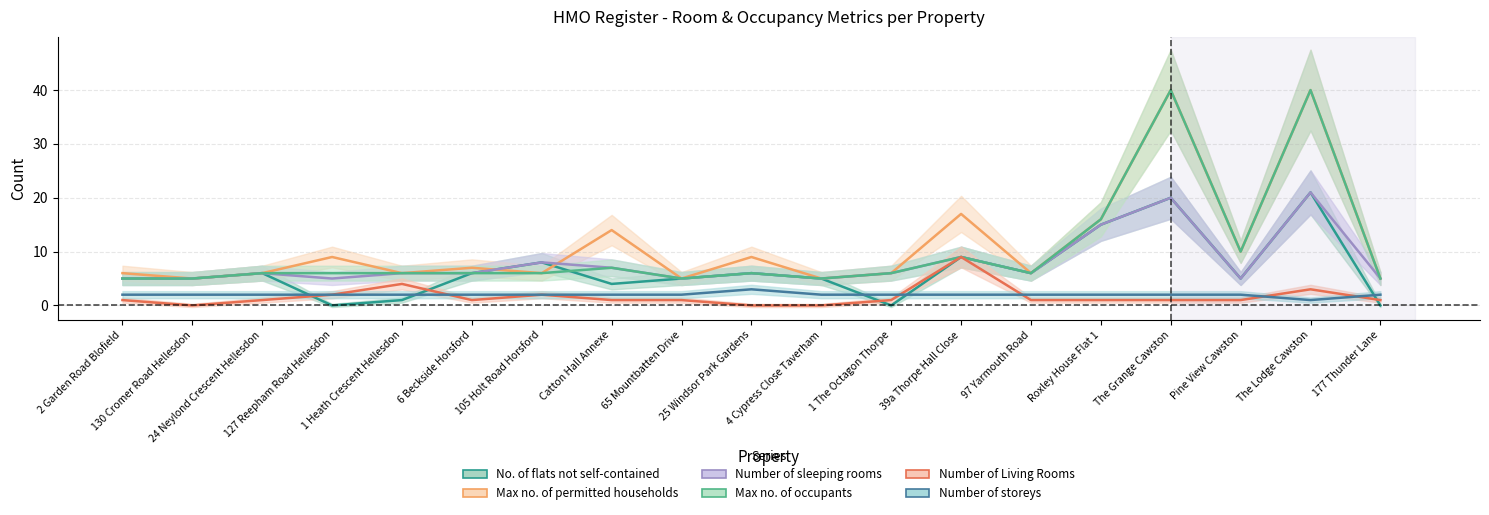

True or false: No. of flats not self-contained and Number of sleeping rooms intersect in this chart.

False